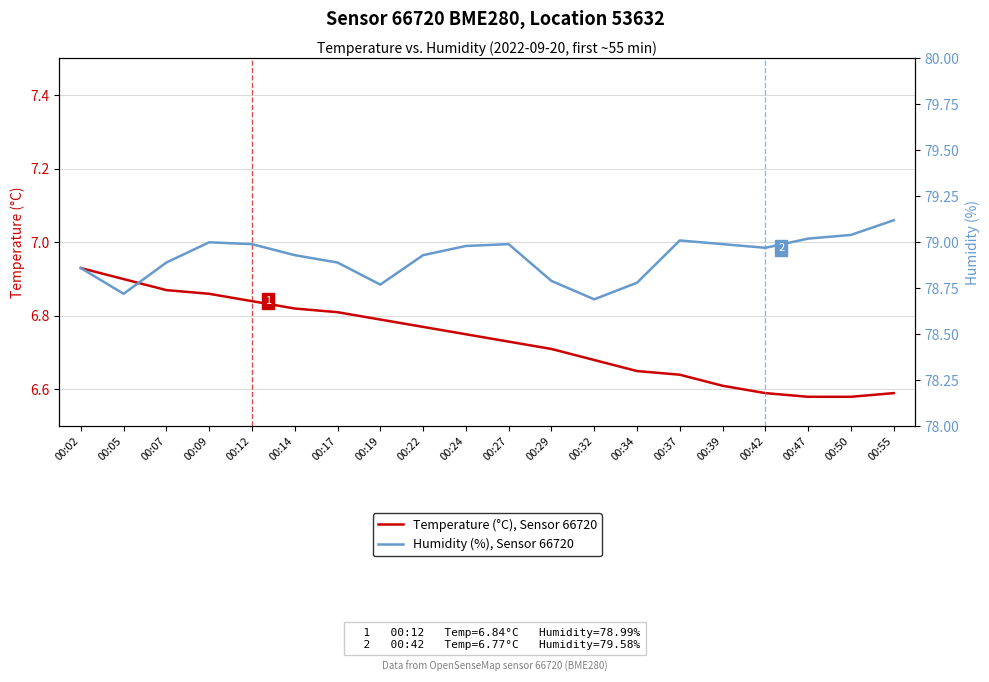

Read the Humidity (%), Sensor 66720 value at 00:05.

78.7